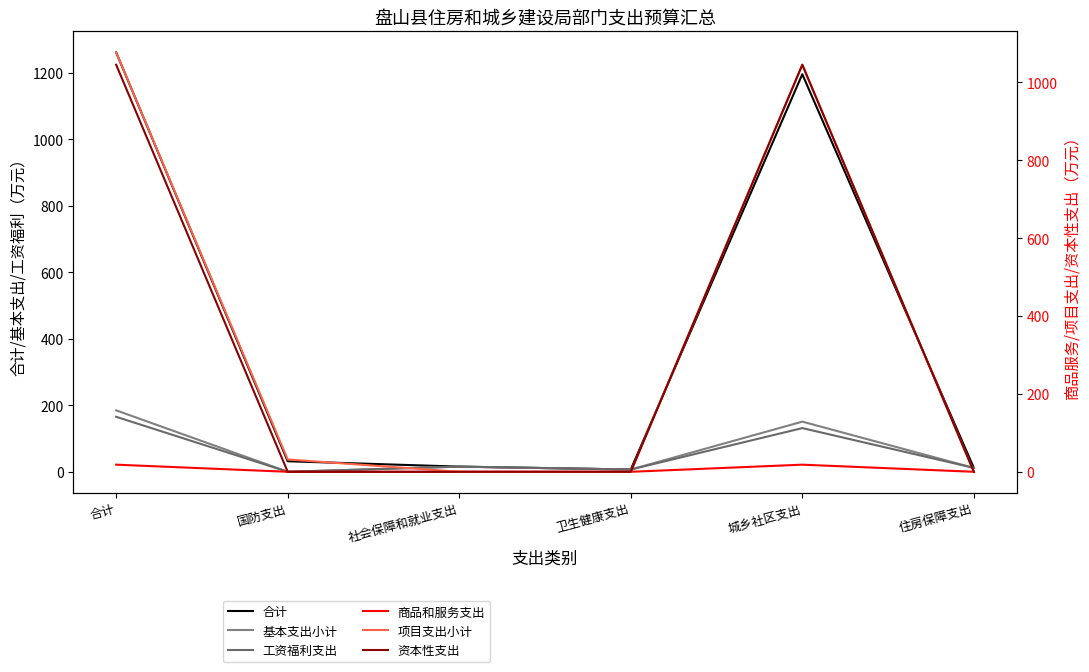

Which has a higher value, 社会保障和就业支出 or 卫生健康支出?

社会保障和就业支出